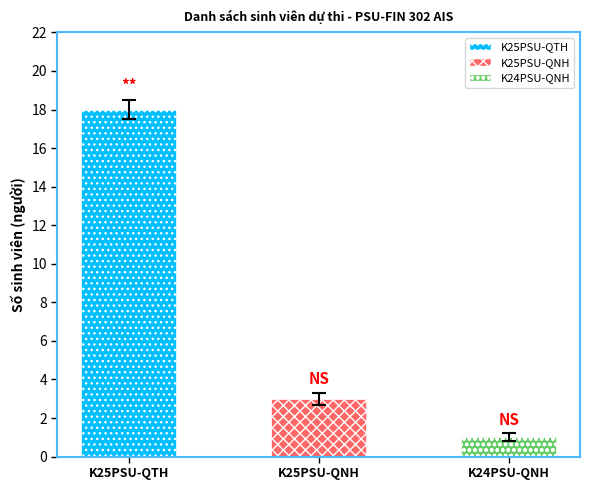

What is the average value of the K24PSU-QNH series?

1